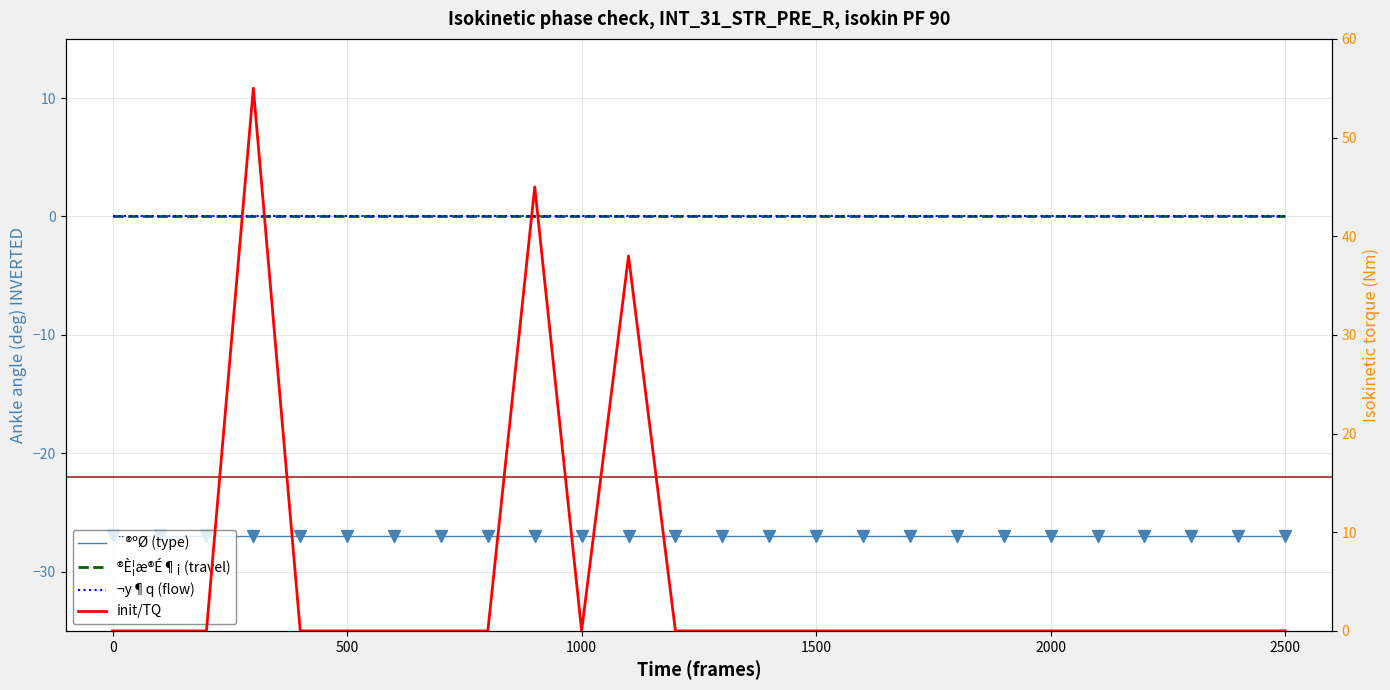

What is the maximum value shown in the chart?

55